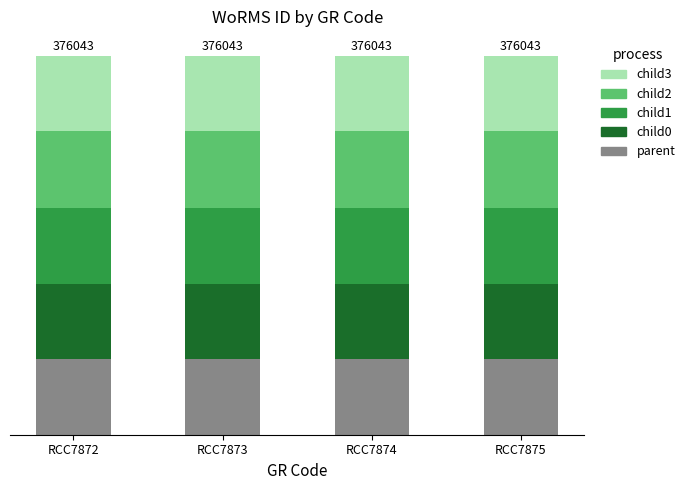

What are all the series names shown in the legend?

child3, child2, child1, child0, parent